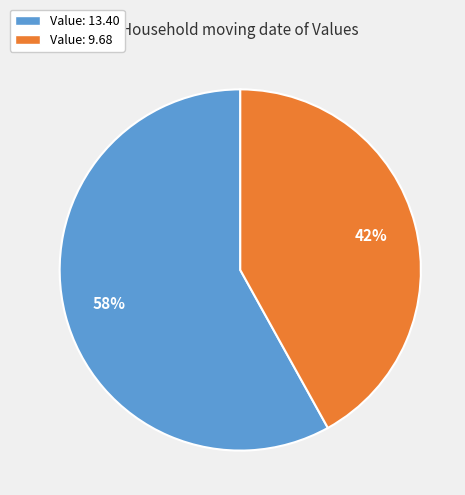

To the nearest percent, what percentage of the pie is Value: 9.68?

42%